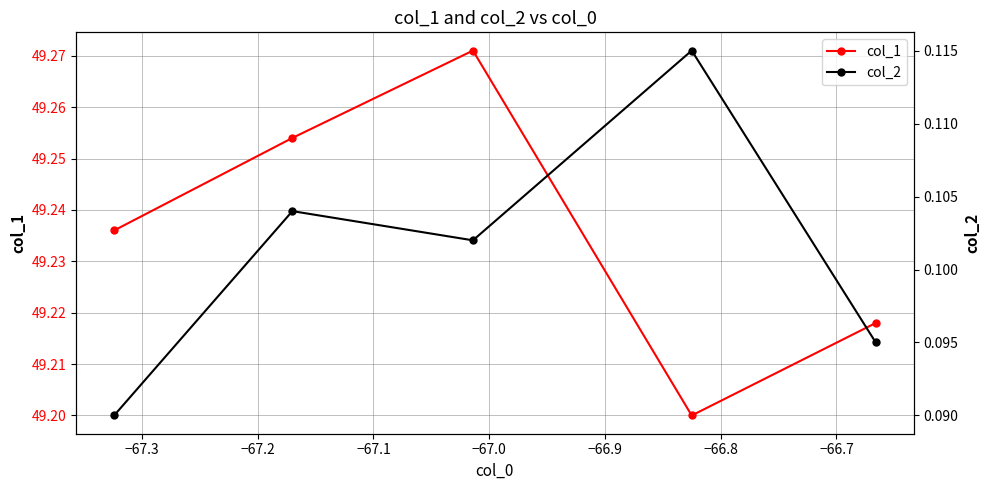

What are all the series names shown in the legend?

col_1, col_2